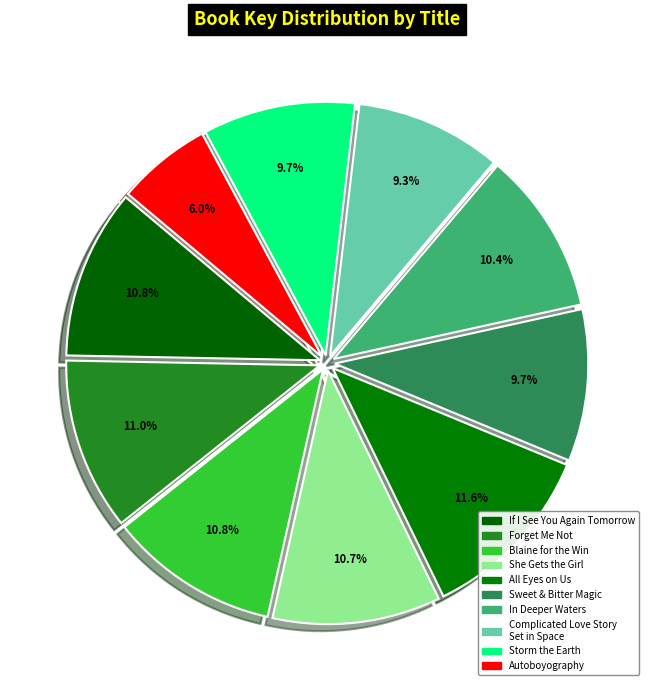

What is the smallest slice in the pie chart?

Autoboyography